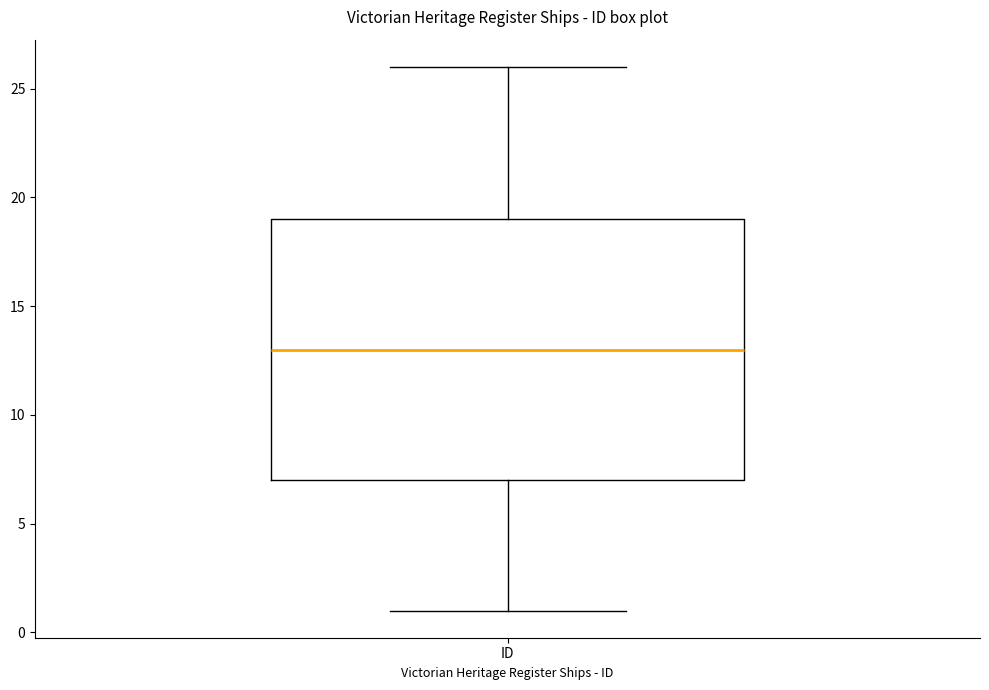

Transcribe this box plot: give where the median line is, the range the box spans, and where the two whiskers end, as read against the y-axis. The values are not printed on the chart, so give them approximately, as read against the axis.

median 13, box 7 to 19, whiskers 1 to 26